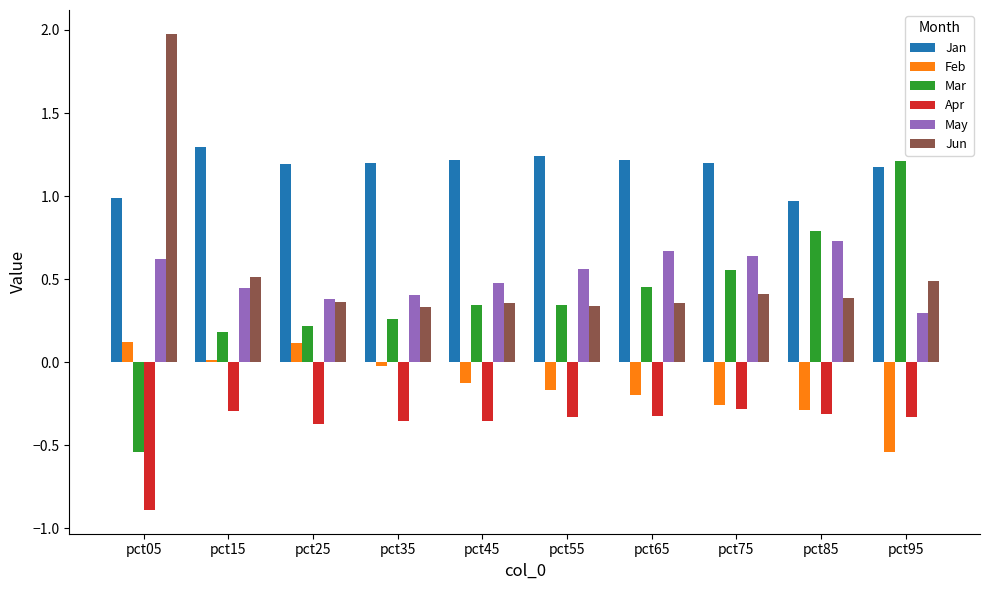

Which series has the largest range (max minus min)?

Mar